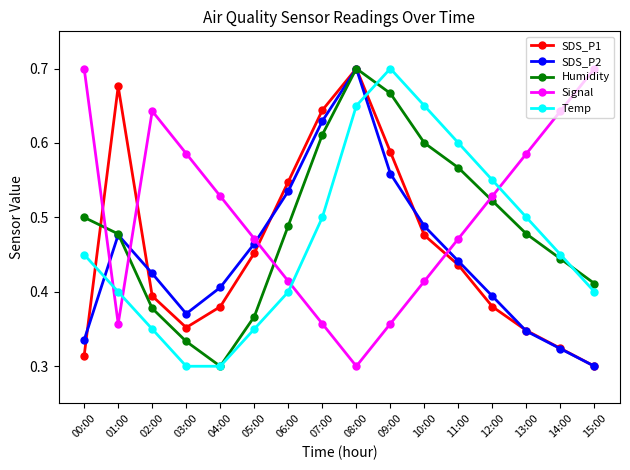

What are all the series names shown in the legend?

SDS_P1, SDS_P2, Humidity, Signal, Temp